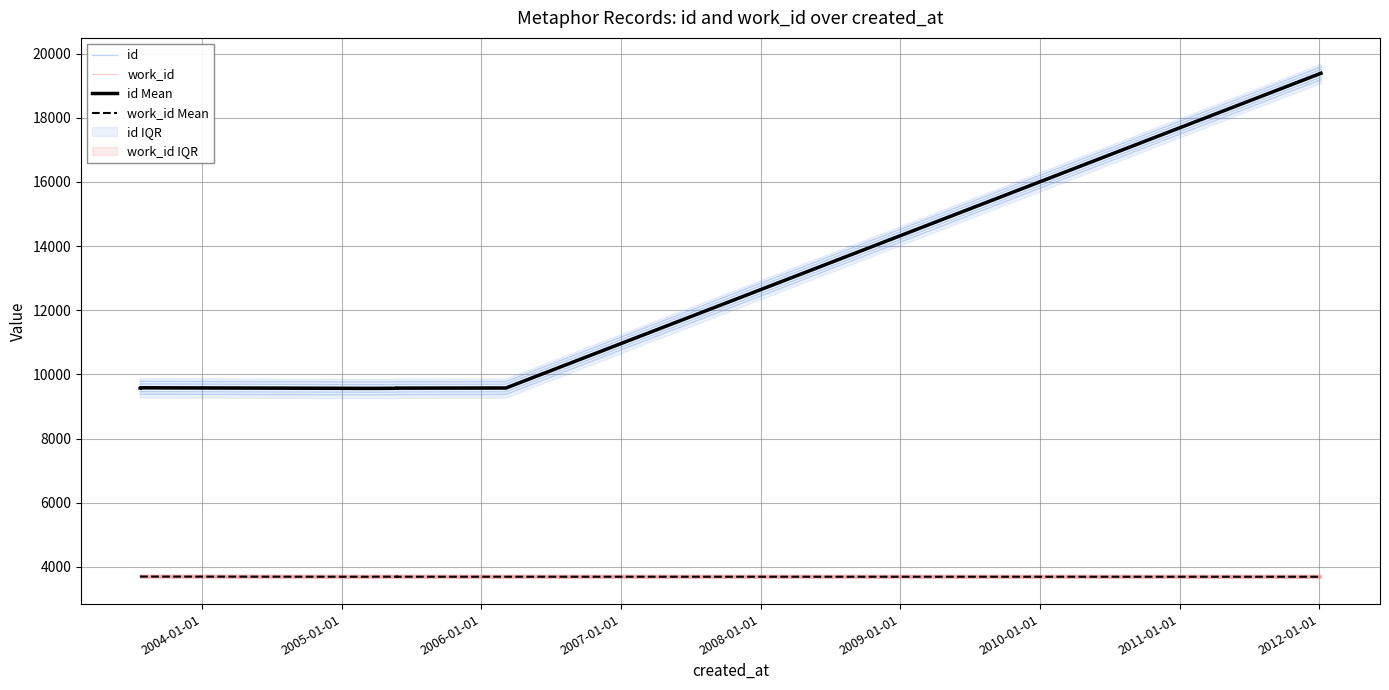

What is the difference between the second highest and minimum values in the work_id series?

6